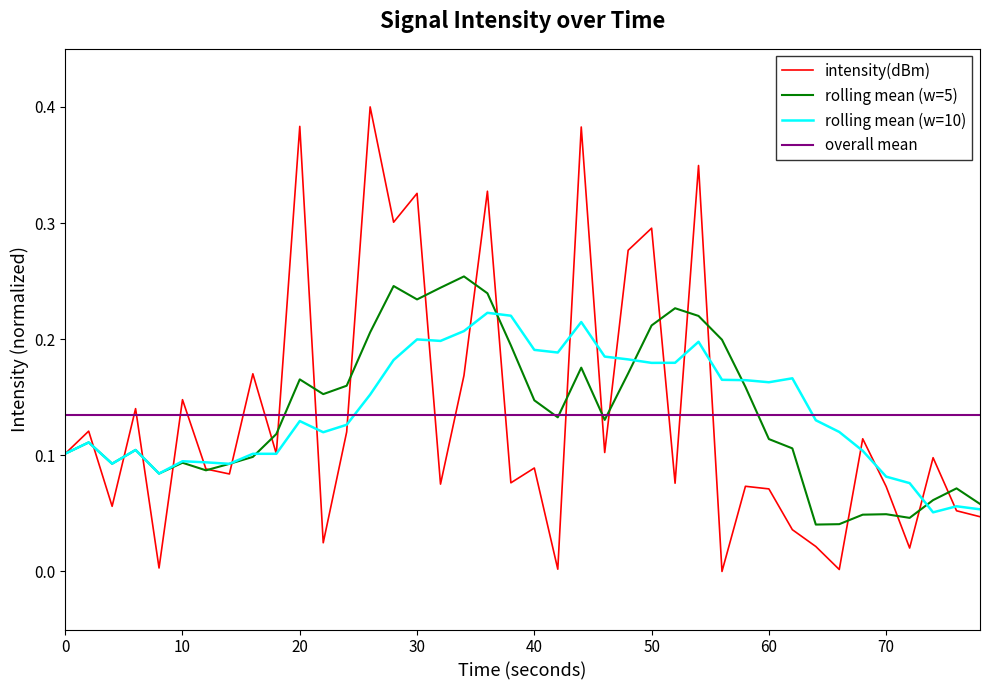

Which series has the widest spread of values?

intensity(dBm)